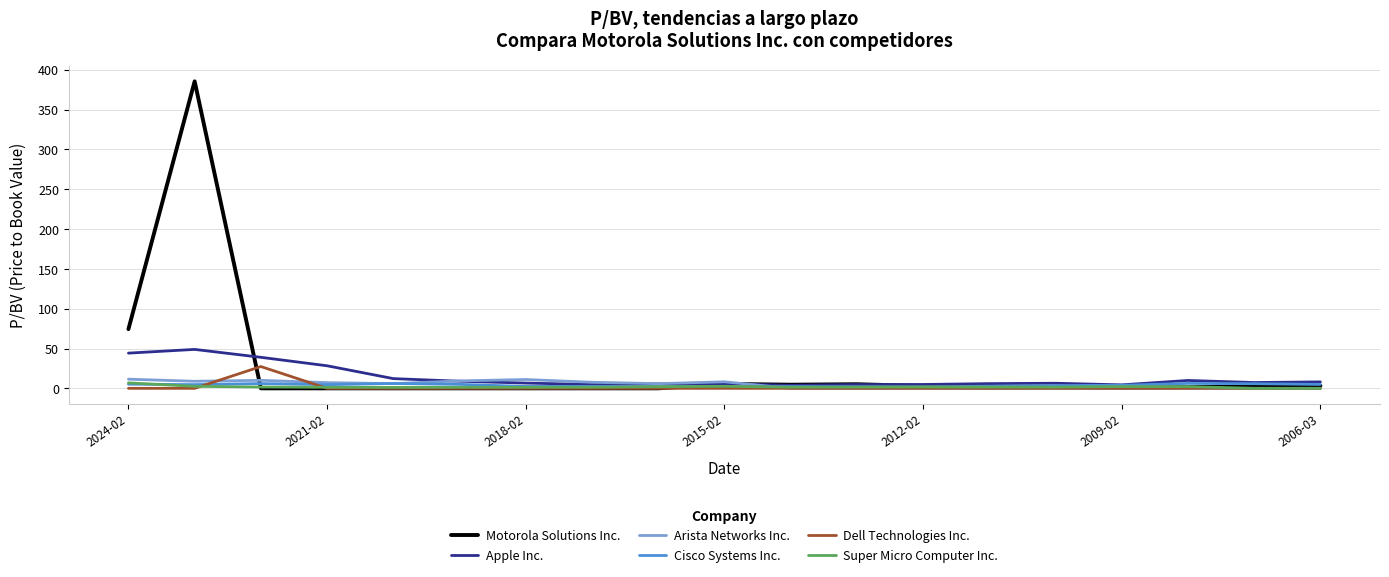

At how many categories does at least one series exceed 238?

1